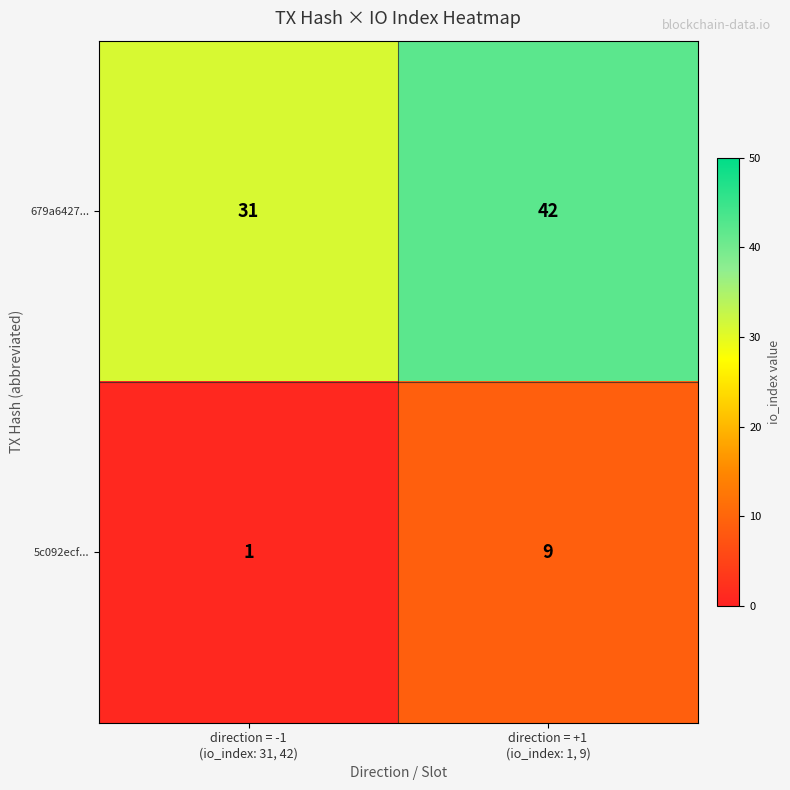

What is the sum of all 679a6427... values?

73